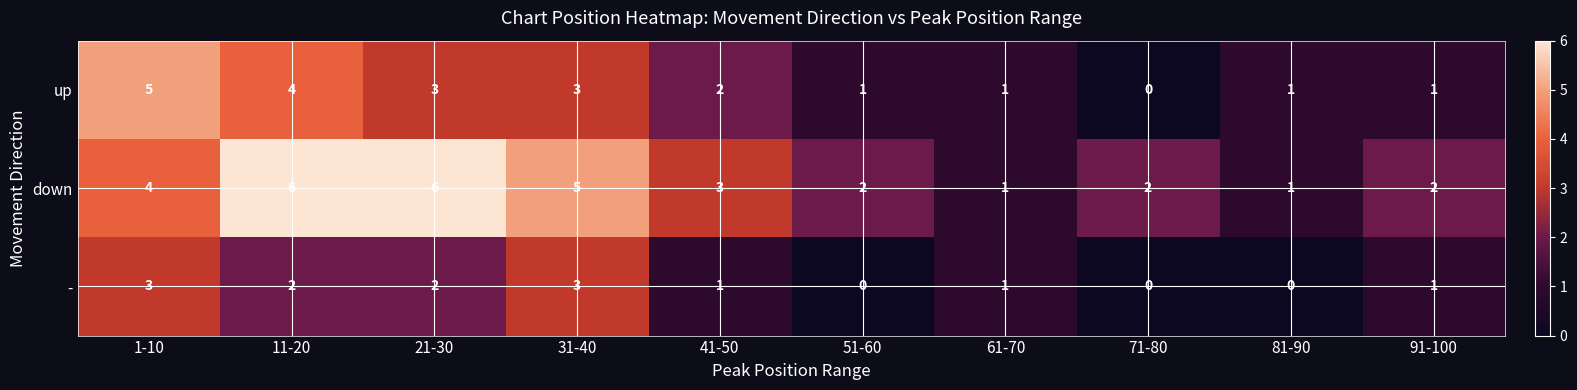

What is the difference between the highest and lowest values at 31-40?

2